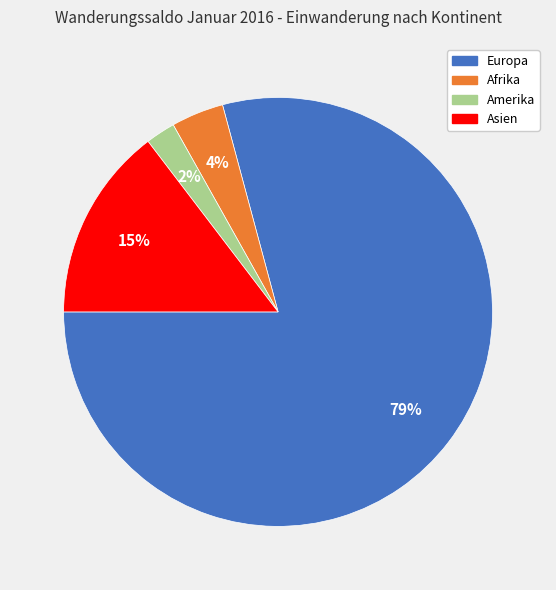

What is the largest slice in the pie chart?

Europa